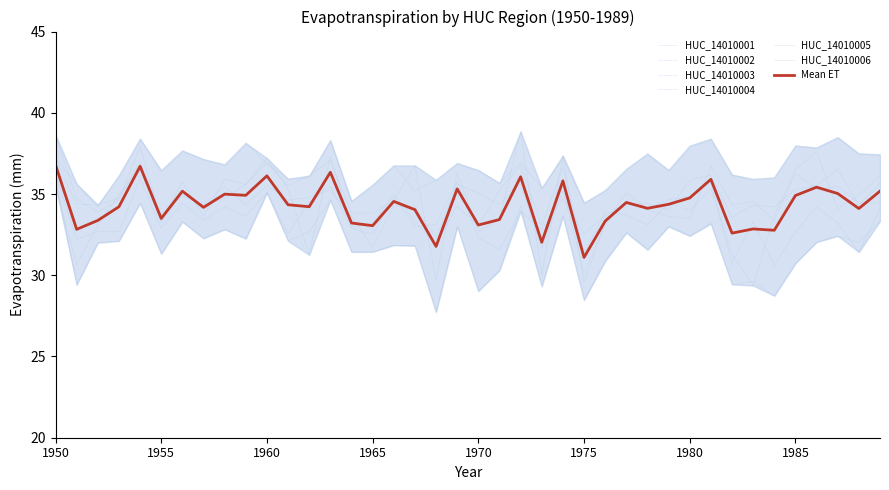

Rank the categories by HUC_14010004 value from highest to lowest.

1950, 1954, 1981, 1985, 1972, 1969, 1960, 1958, 1987, 1986, 1963, 1974, 1970, 1956, 1962, 1953, 1961, 1977, 1983, 1988, 1989, 1971, 1951, 1952, 1957, 1959, 1982, 1966, 1967, 1978, 1955, 1979, 1964, 1980, 1984, 1976, 1968, 1965, 1973, 1975